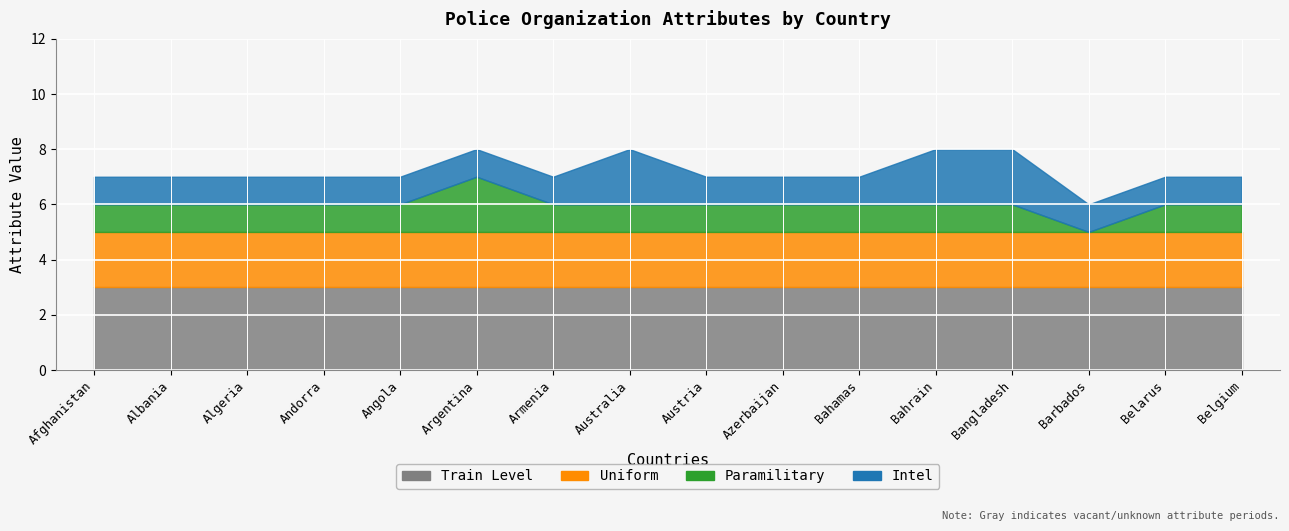

True or false: train_level and paramilitary intersect in this chart.

False